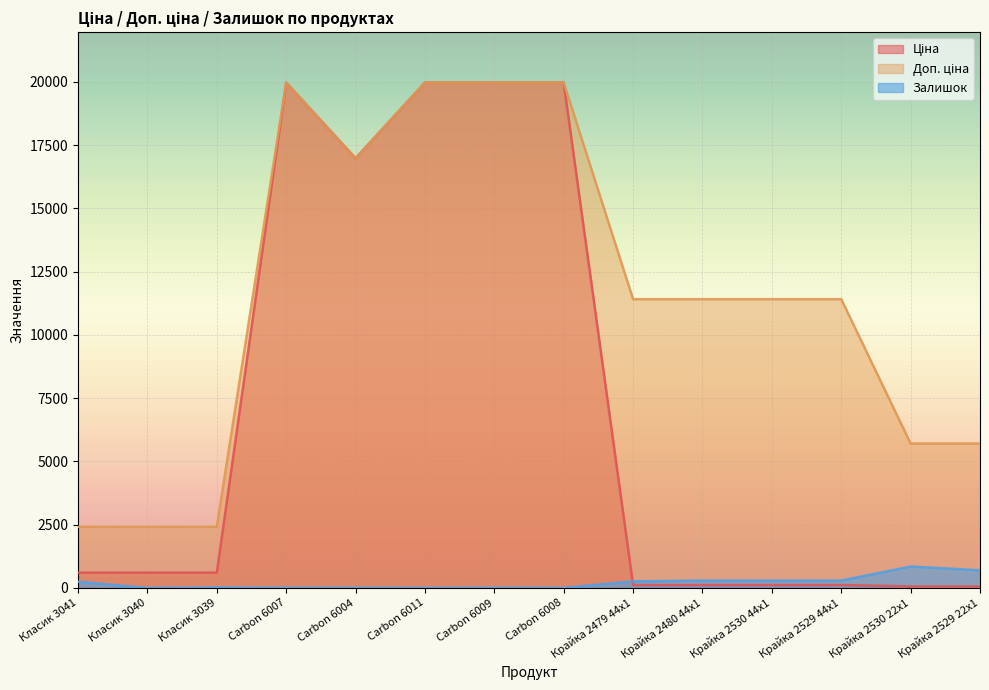

List the series in order of their peak value, highest first.

Ціна, Доп. ціна, Залишок